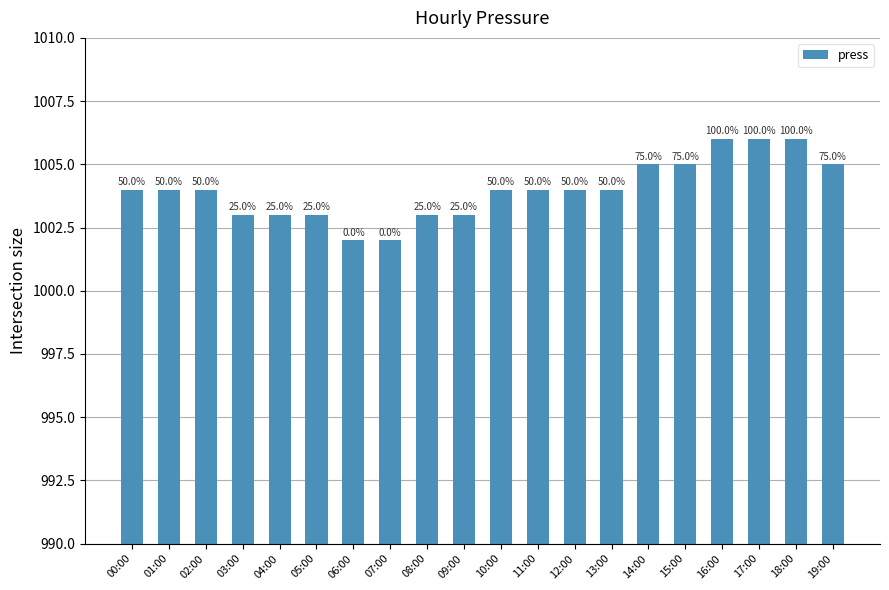

What is the greatest value displayed?

1006